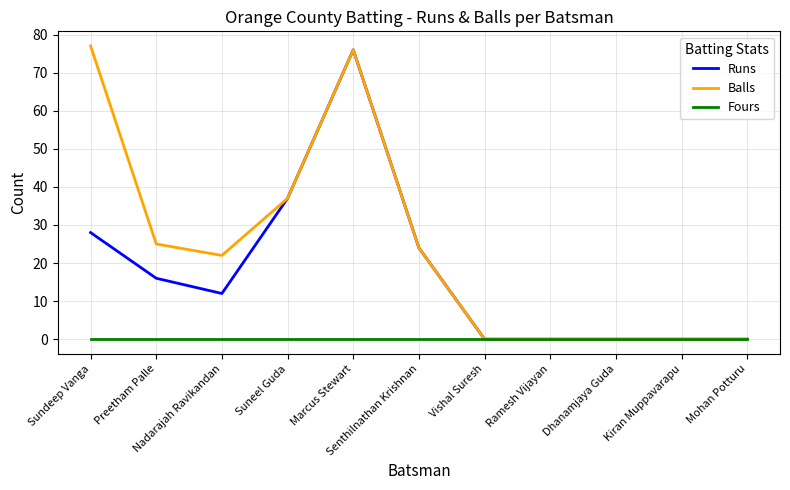

Does the chart have visible grid lines?

Yes